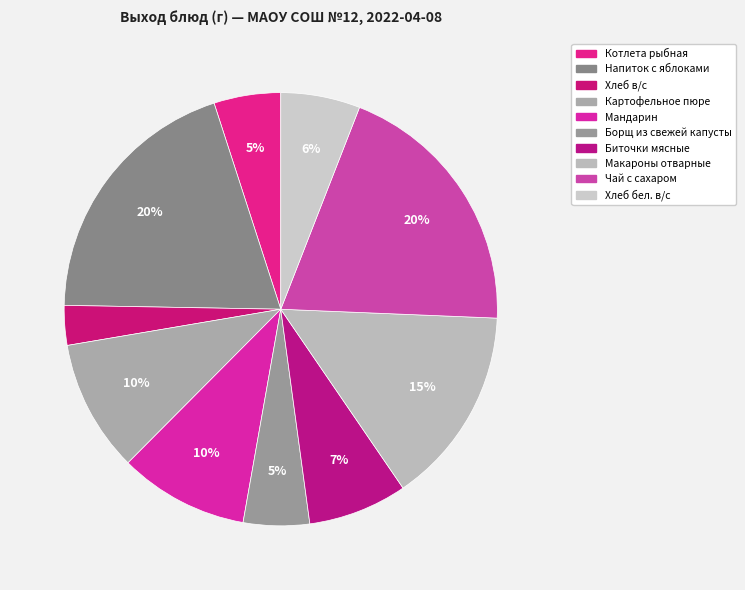

To the nearest percent, what percentage of the pie is Хлеб бел. в/с?

6%